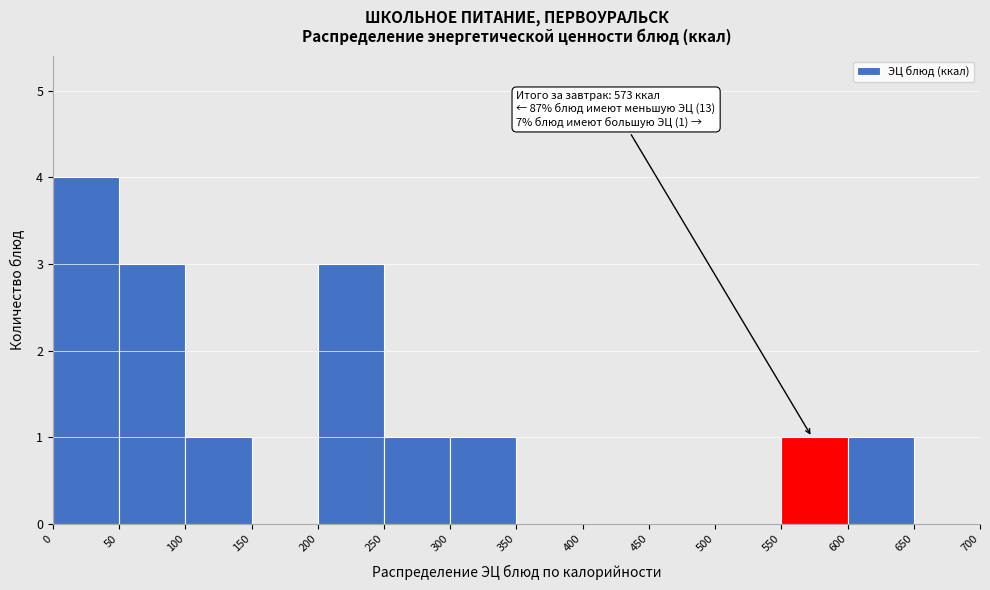

Which range on the x-axis has the tallest bar?

0 to 50